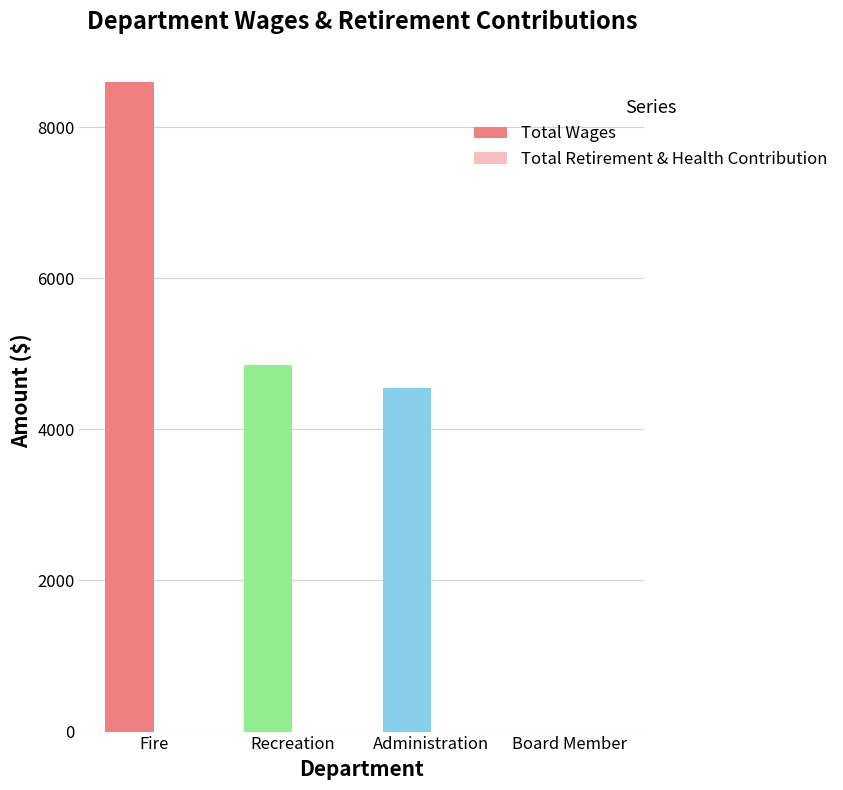

How many positive values are there?

3